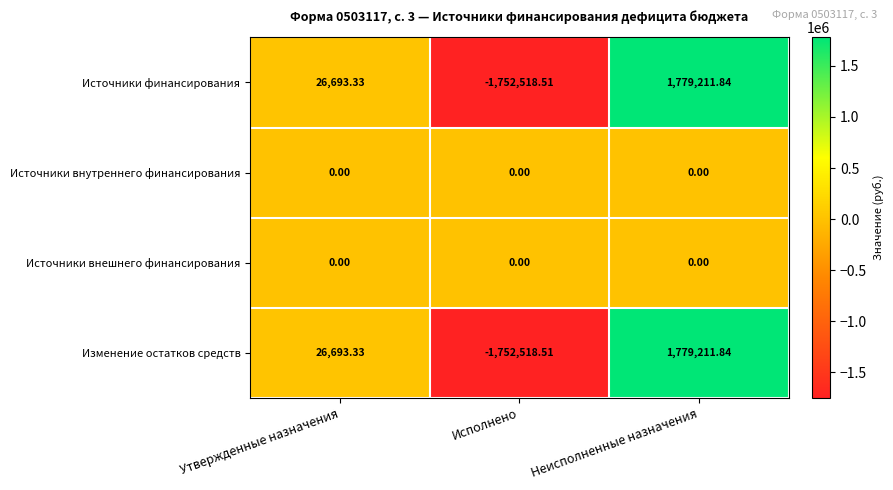

Count the number of categories in the chart.

3